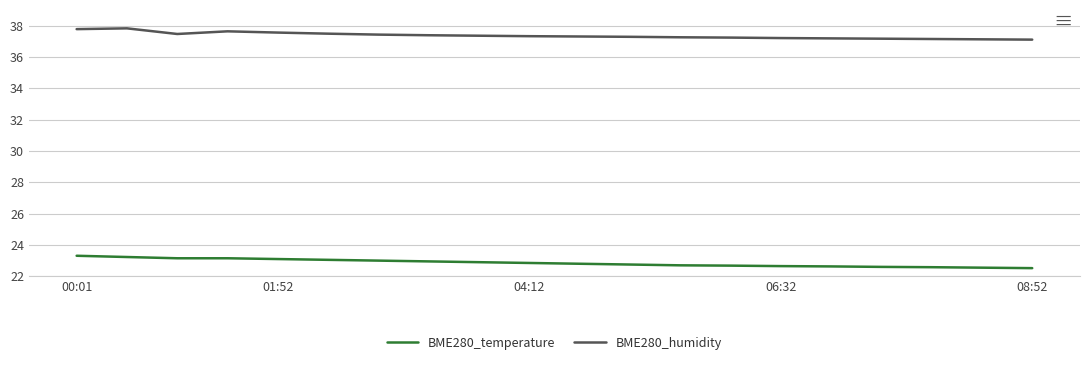

Rank the series by their maximum value, from lowest to highest.

BME280_temperature, BME280_humidity